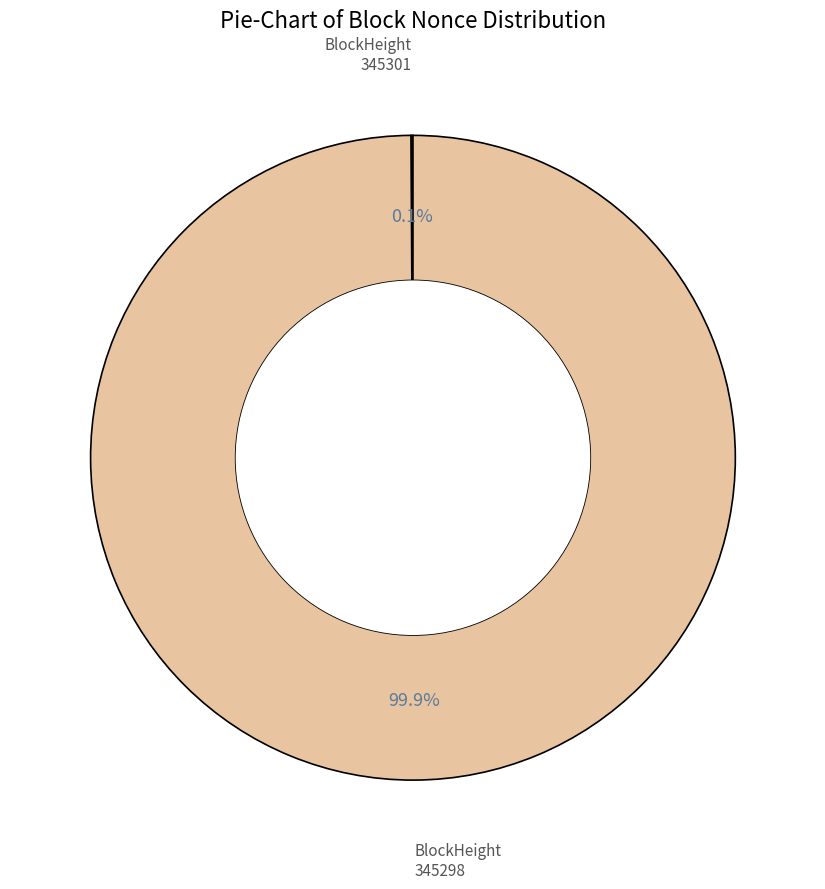

Does any single category account for the majority?

Yes